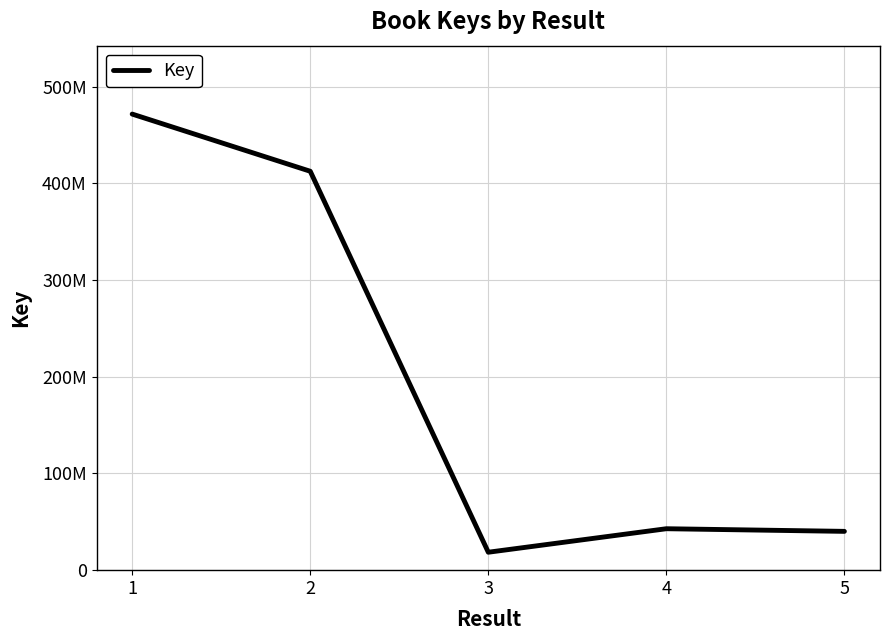

How many lines are shown in the chart?

1